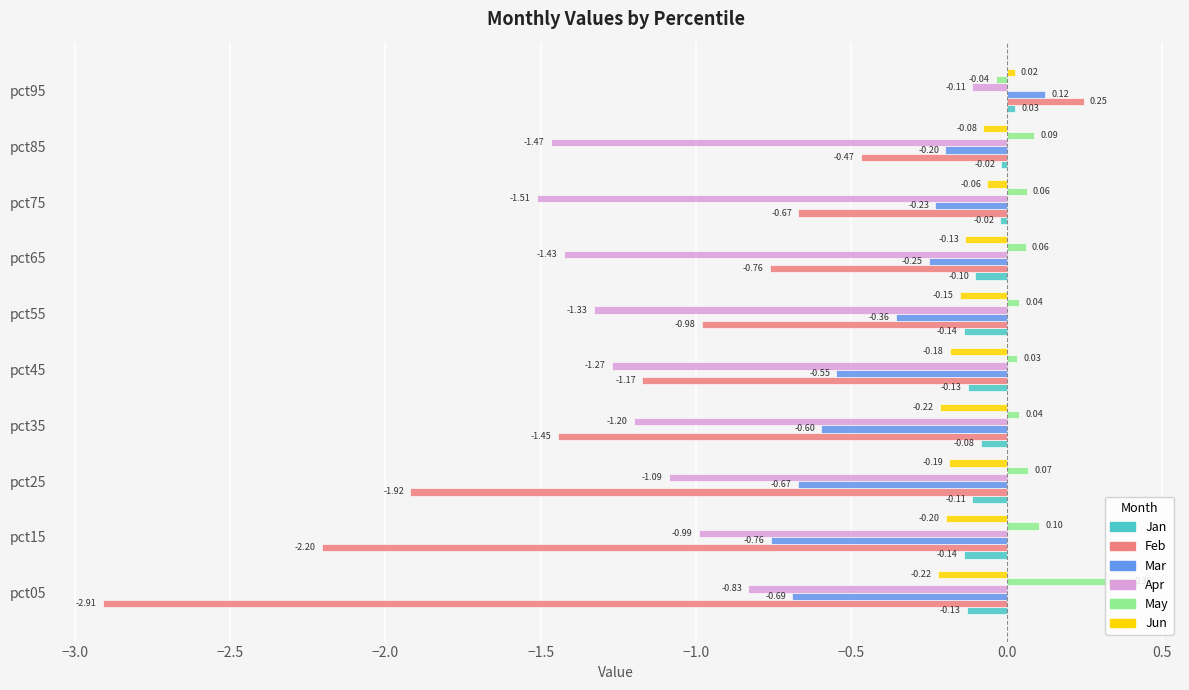

Count the number of data series in this chart.

6